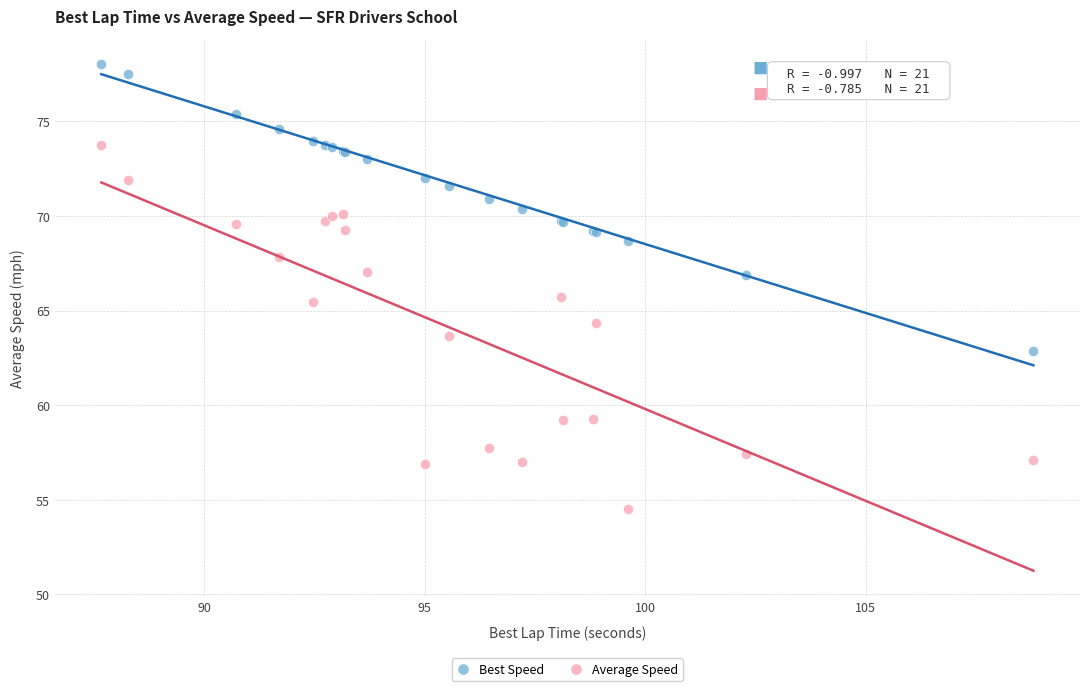

Which series has the largest Y range (max minus min)?

Average Speed